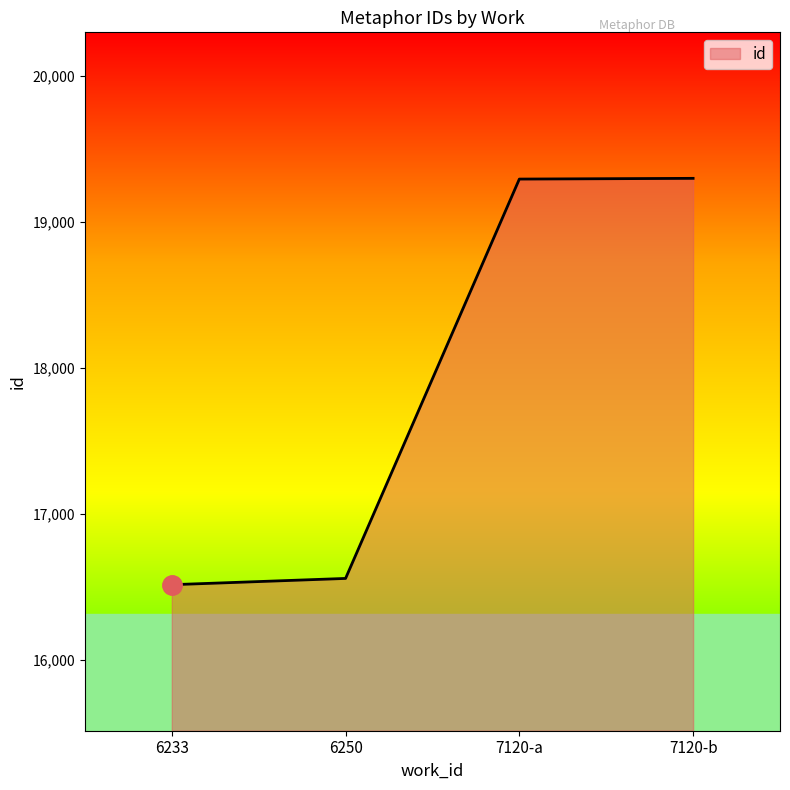

What is the minimum value shown in the chart?

16516